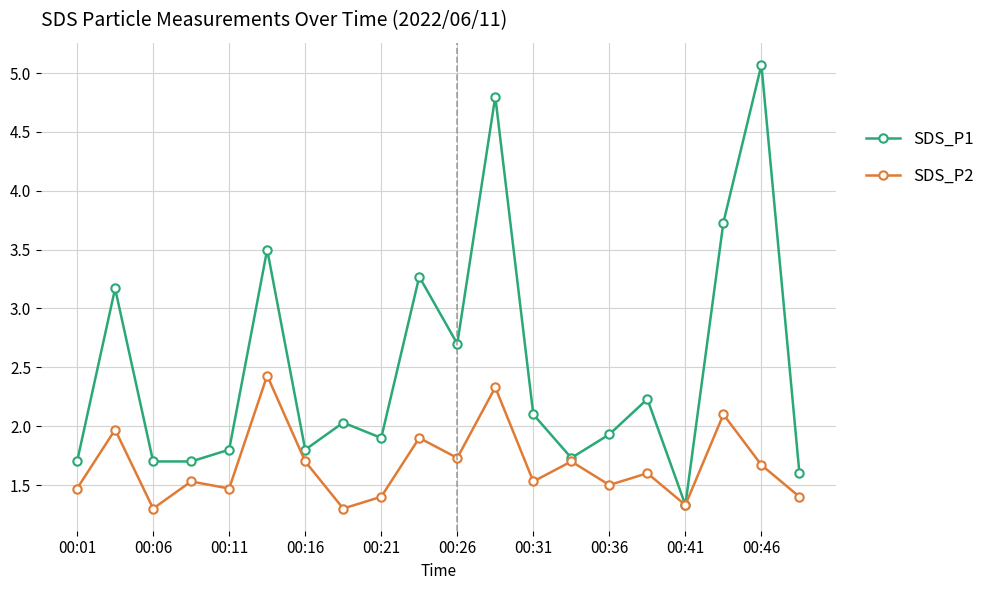

What is the minimum value for SDS_P2?

1.3